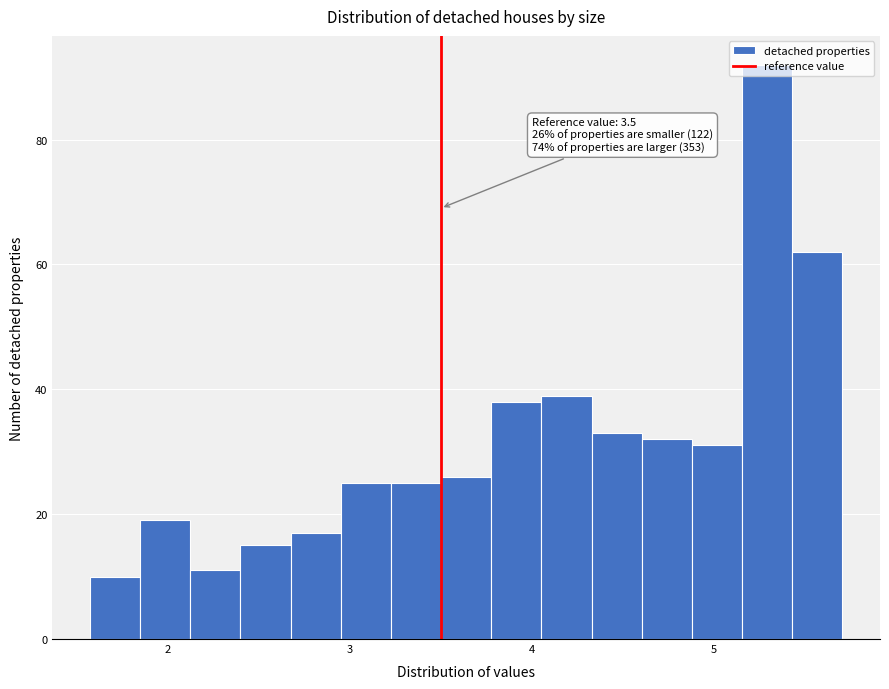

Read against the x-axis, roughly where is the centre of the tallest bar?

5.3